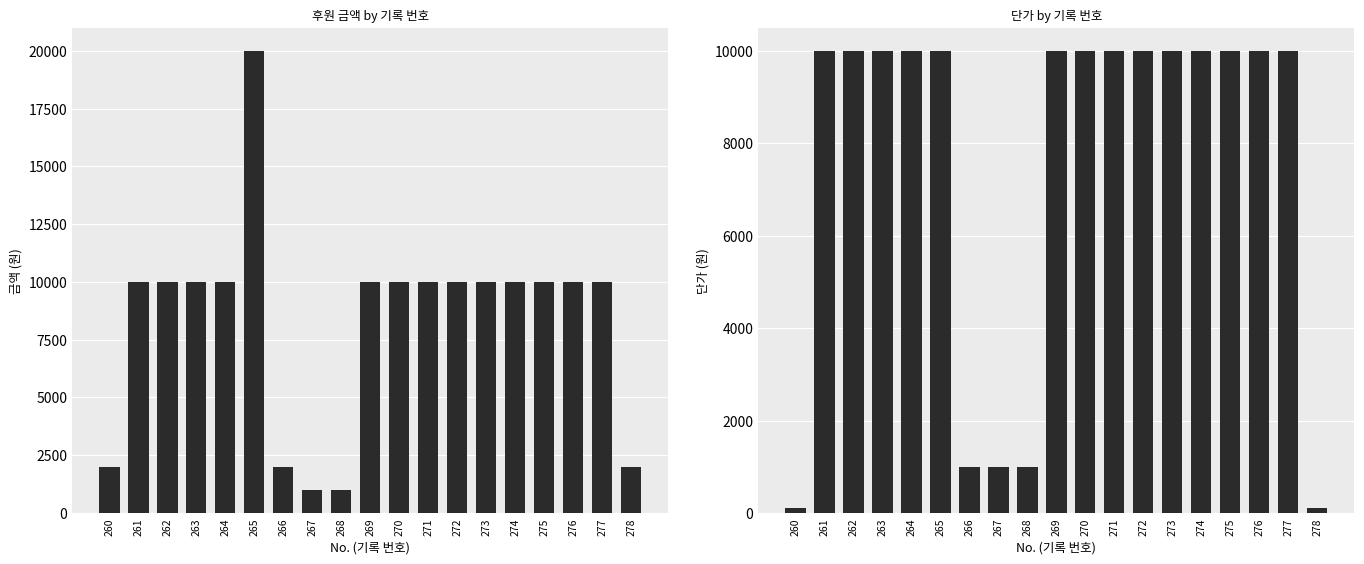

The value of 단가 at 273 is 10000. True or false?

True